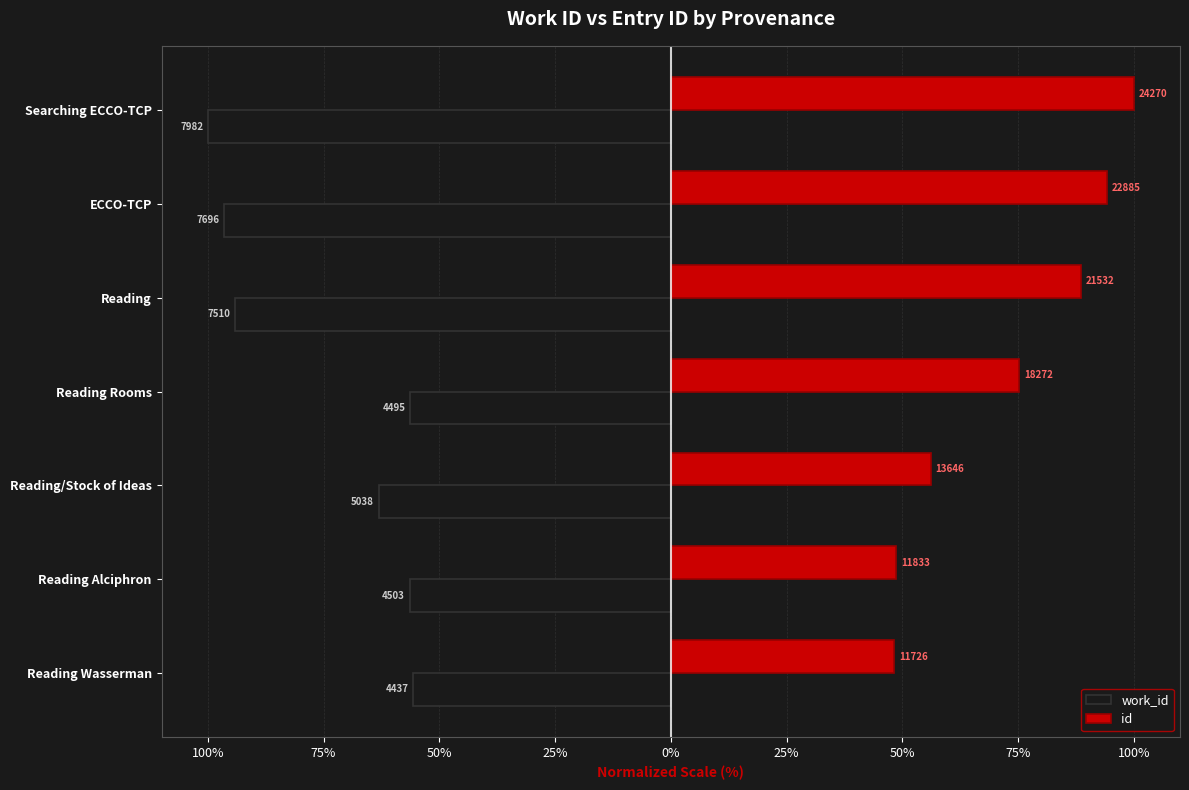

Reading right to left, what are all the values shown in this chart?

work_id: -100.0	-96.4	-94.1	-56.3	-63.1	-56.4	-55.6
id: 100.0	94.3	88.7	75.3	56.2	48.8	48.3